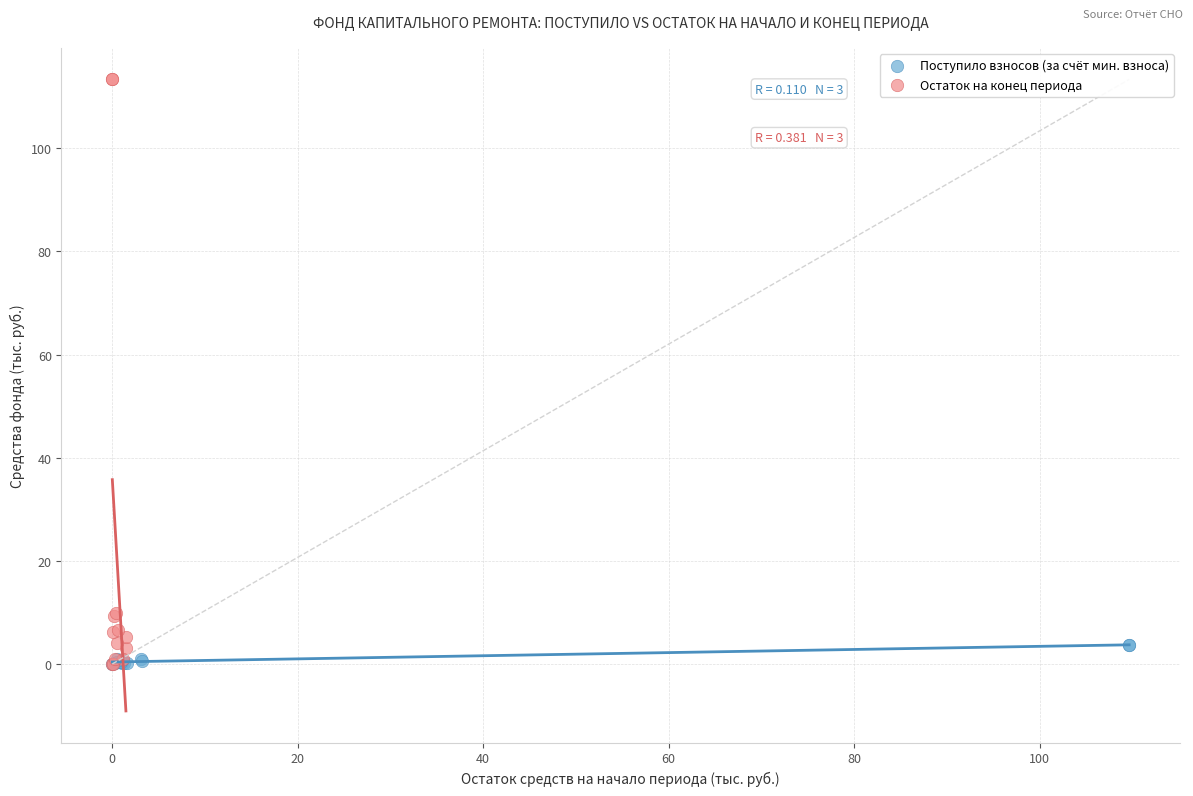

Which series has the largest Y range (max minus min)?

Остаток на конец периода